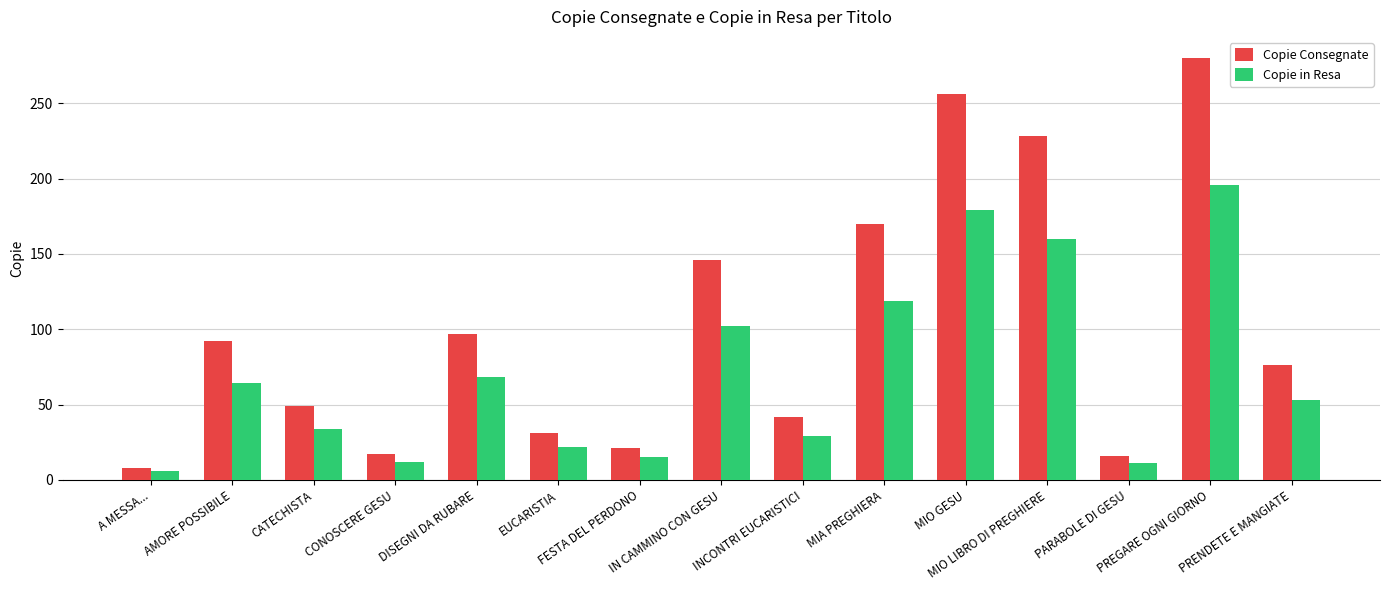

The value of Copie Consegnate at IN CAMMINO CON GESU is 60. True or false?

False